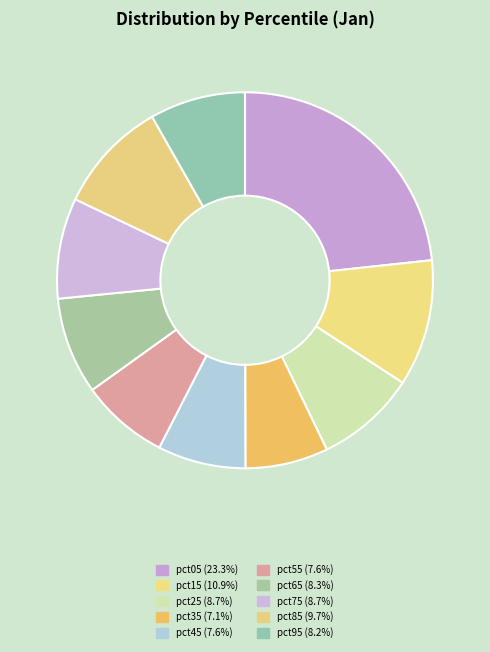

What percentage is the pct55 slice, to the nearest percent?

8%